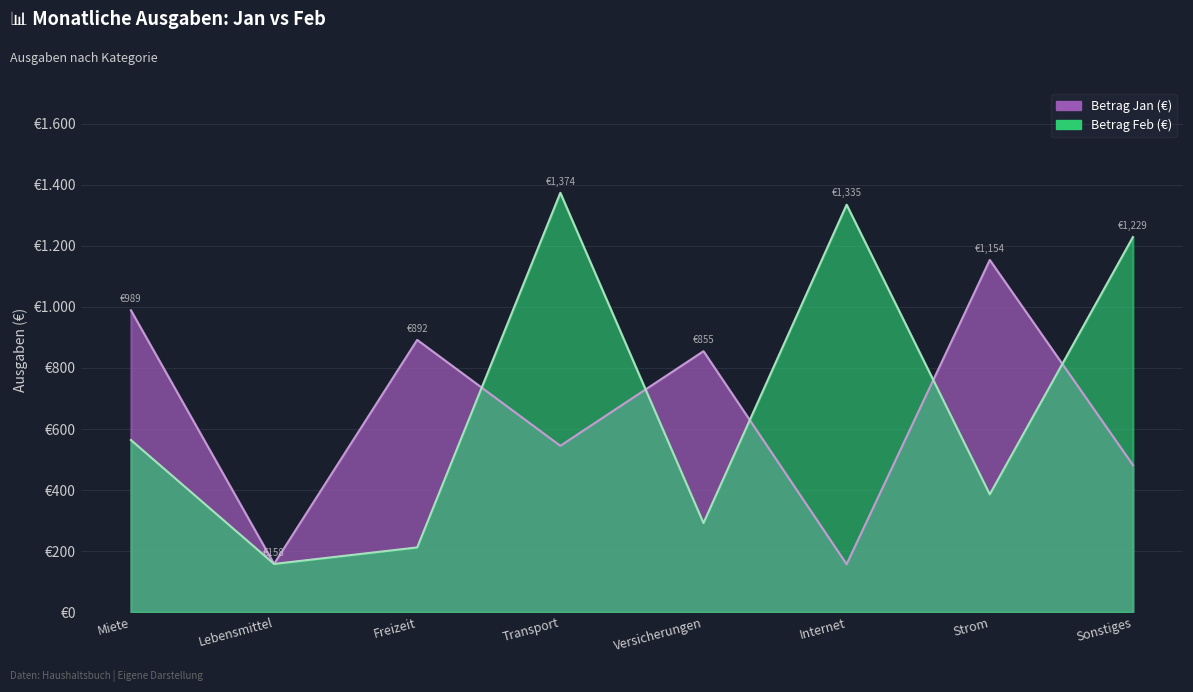

What is the label of the 8th point from the left?

Sonstiges